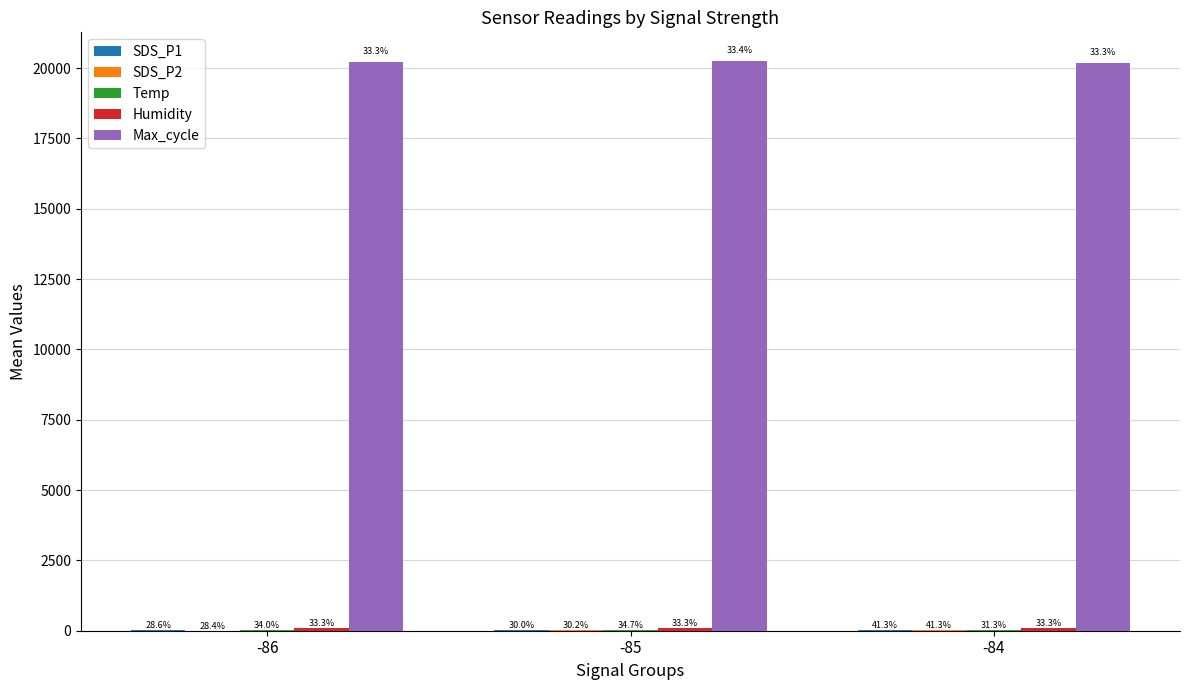

Are the bars horizontal?

No